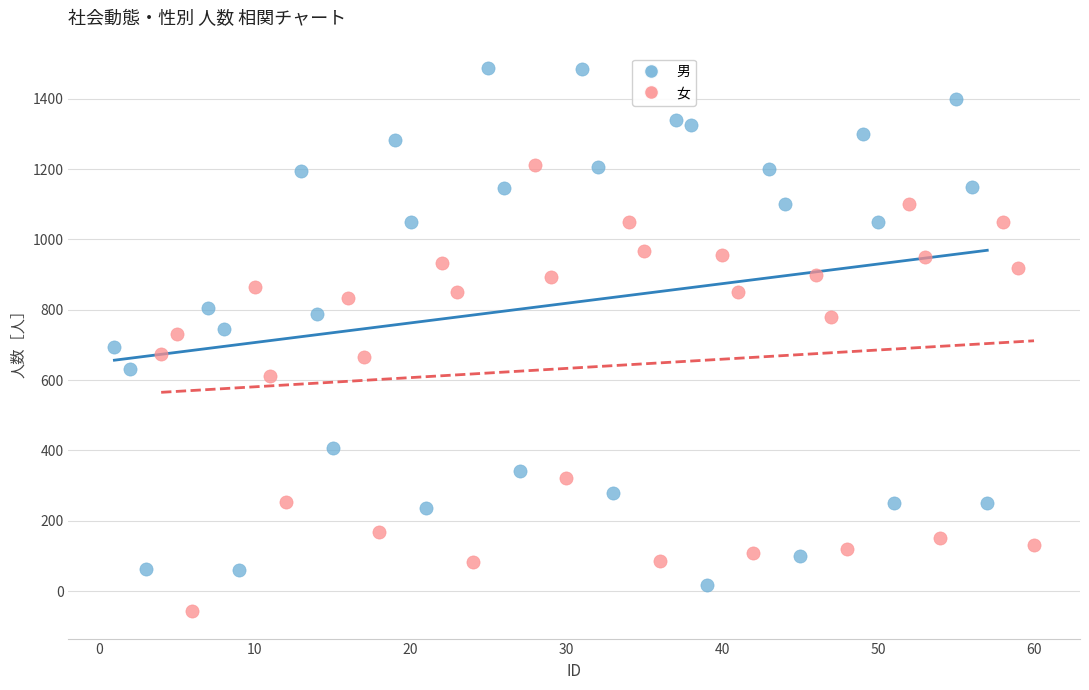

Which series reaches the maximum Y coordinate?

男